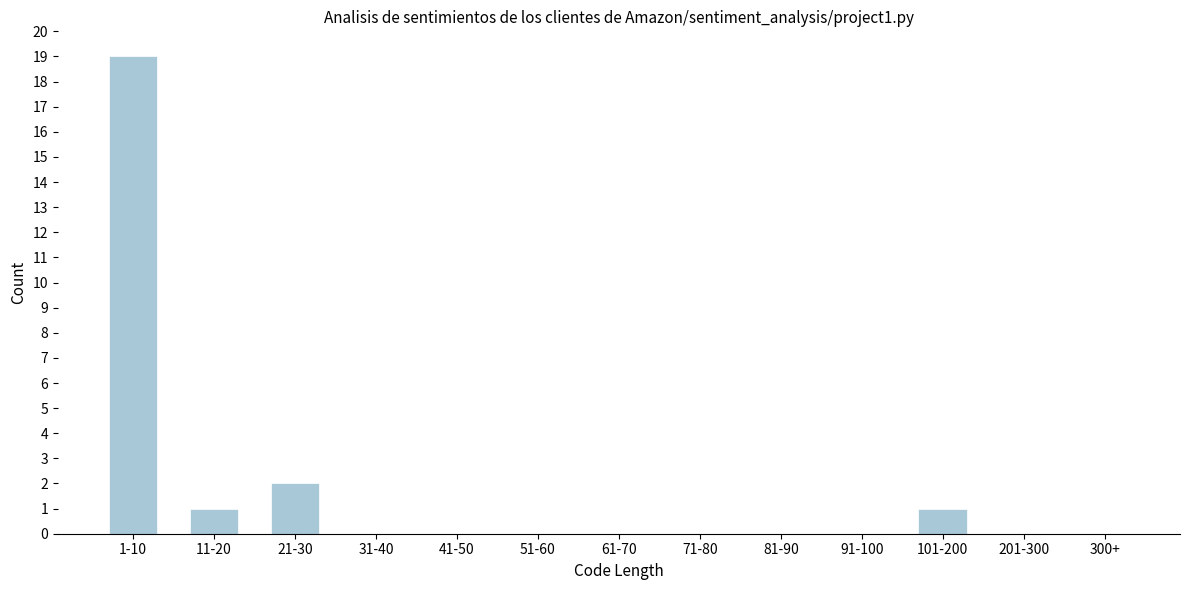

Reading right to left, list all the values displayed in this chart.

300+=0	201-300=0	101-200=1	91-100=0	81-90=0	71-80=0	61-70=0	51-60=0	41-50=0	31-40=0	21-30=2	11-20=1	1-10=19